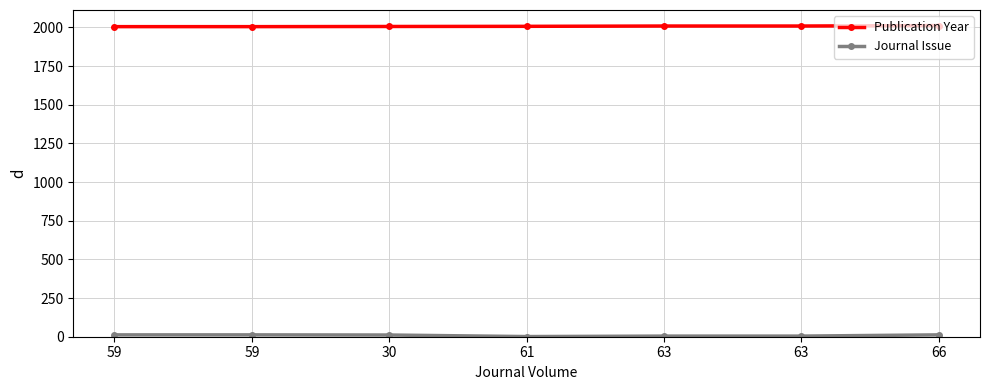

Is this an area chart (filled region under the line)?

No